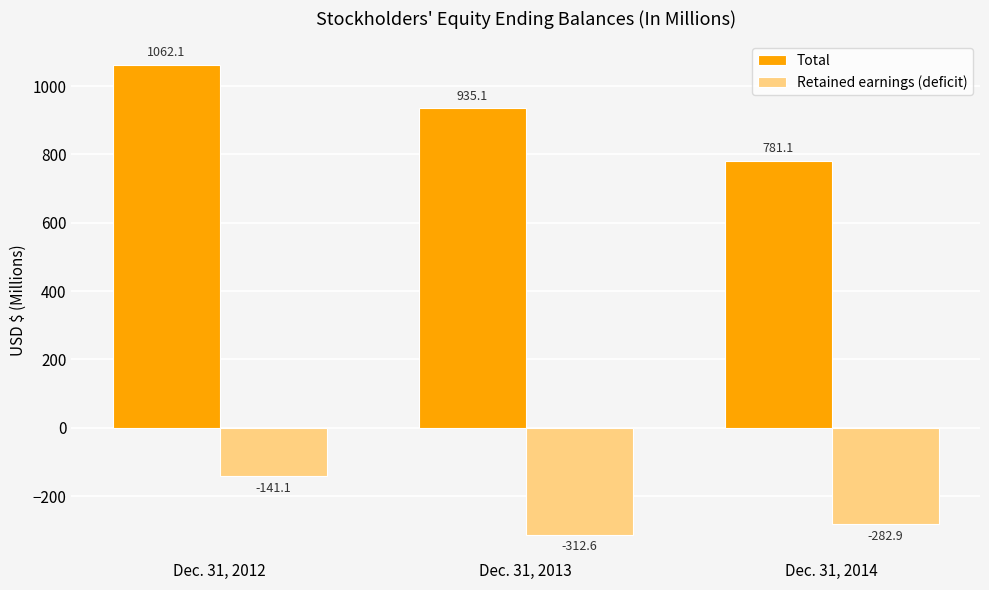

Between Dec. 31, 2012 and Dec. 31, 2014, which series saw the biggest shift?

Total